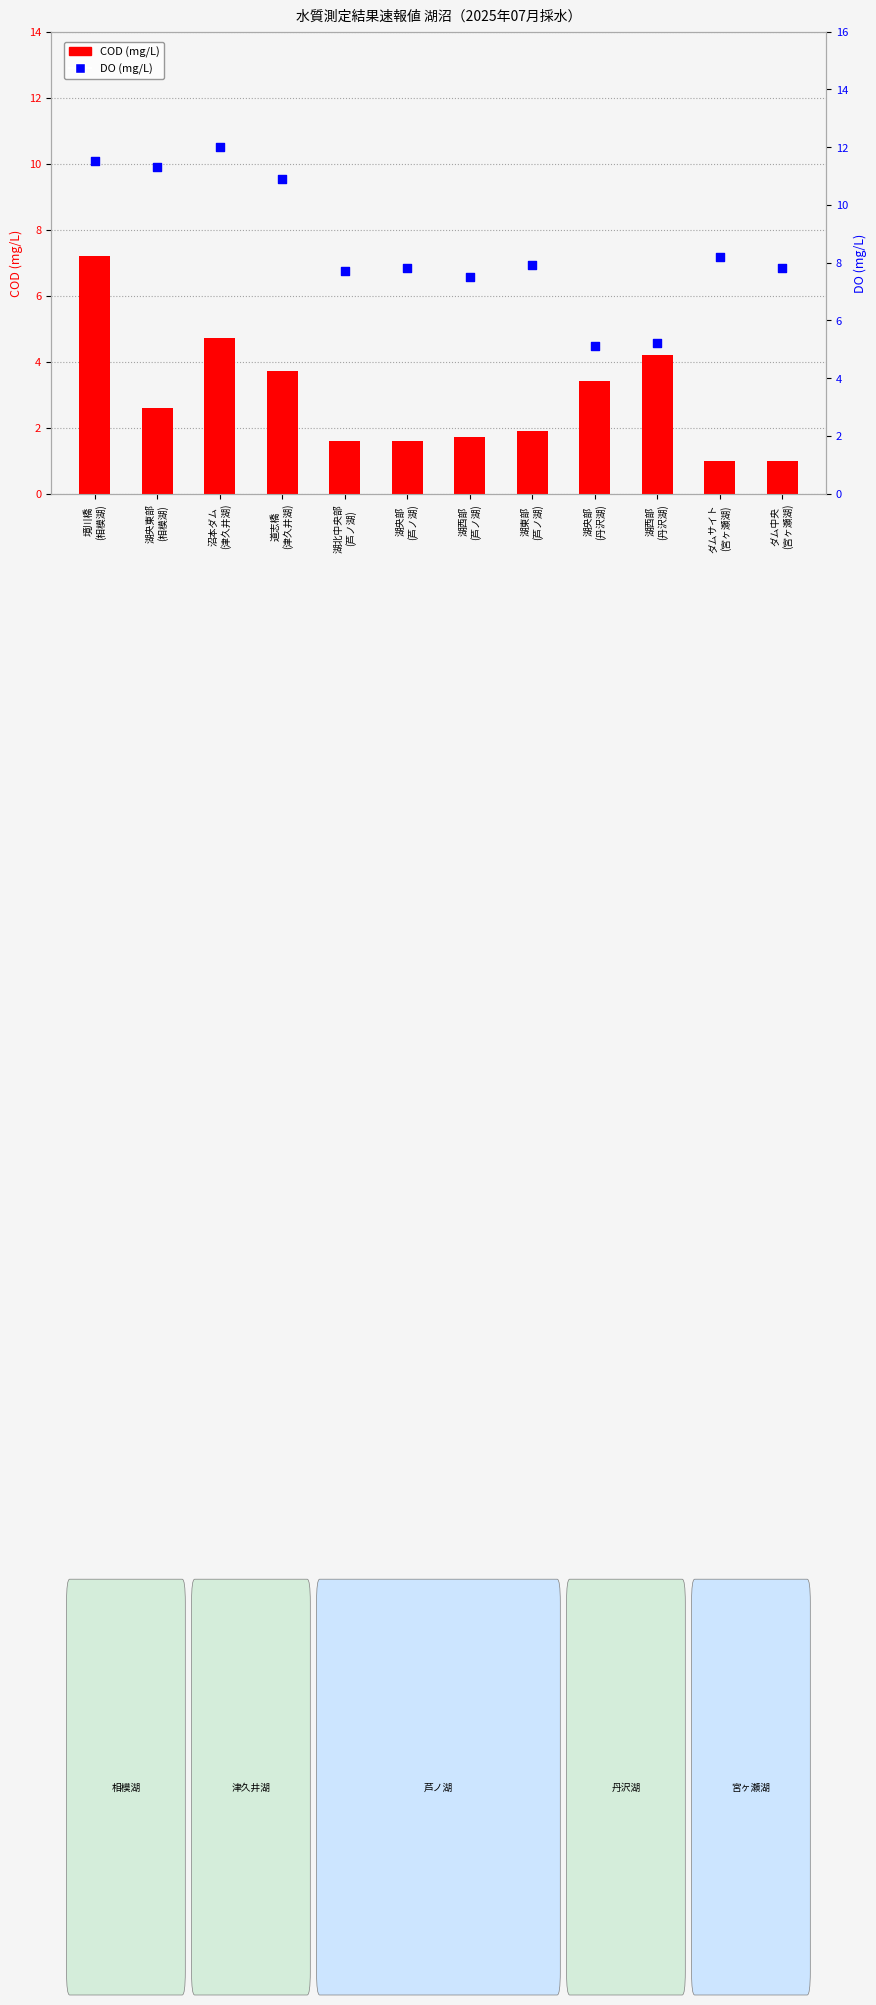

At which category is the sum across all series the highest?

境川橋
(相模湖)